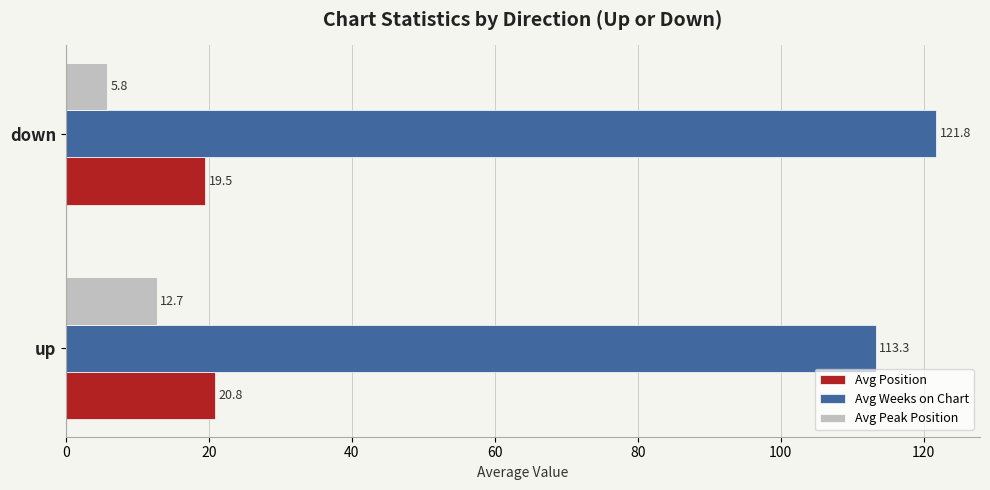

What is the highest value of the Avg Weeks on Chart series?

121.8